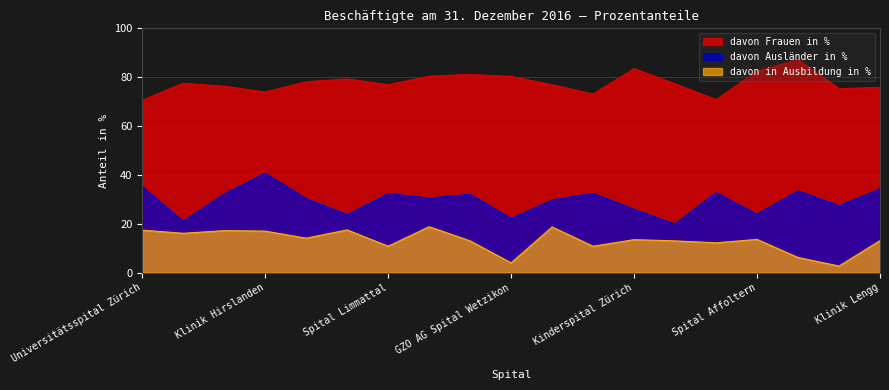

What are all the series names shown in the legend?

davon Frauen in %, davon Ausländer in %, davon in Ausbildung in %